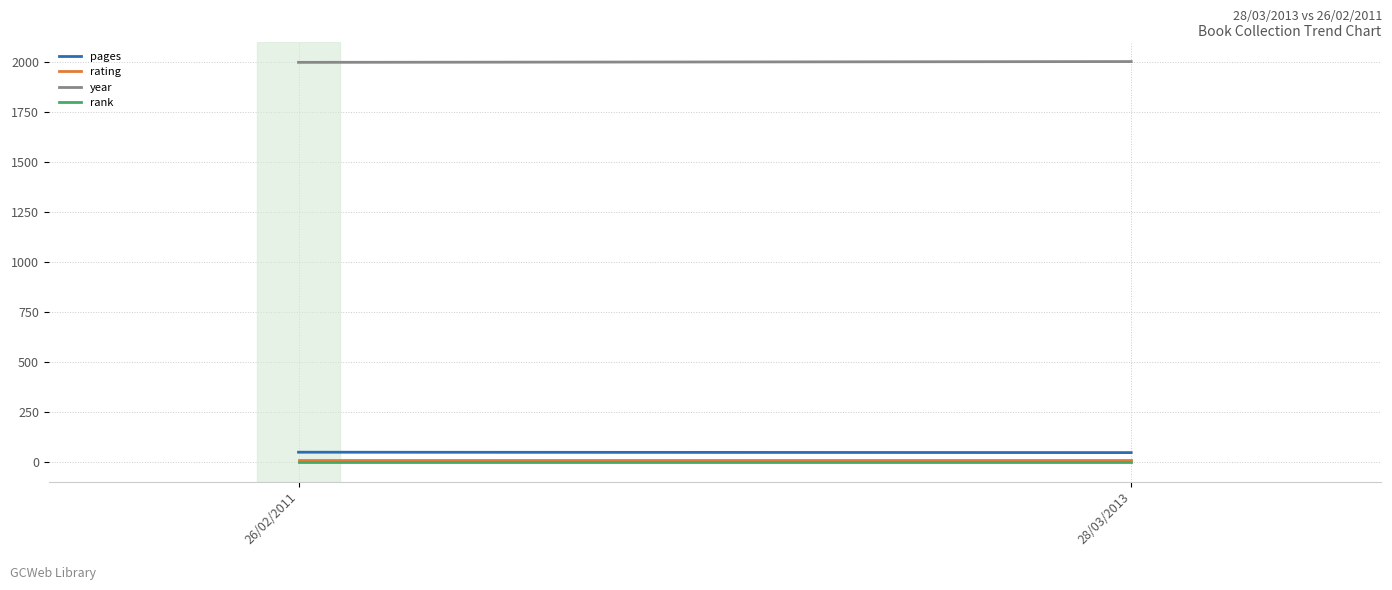

Is the value of rank at 26/02/2011 greater than the value of year at 26/02/2011?

No